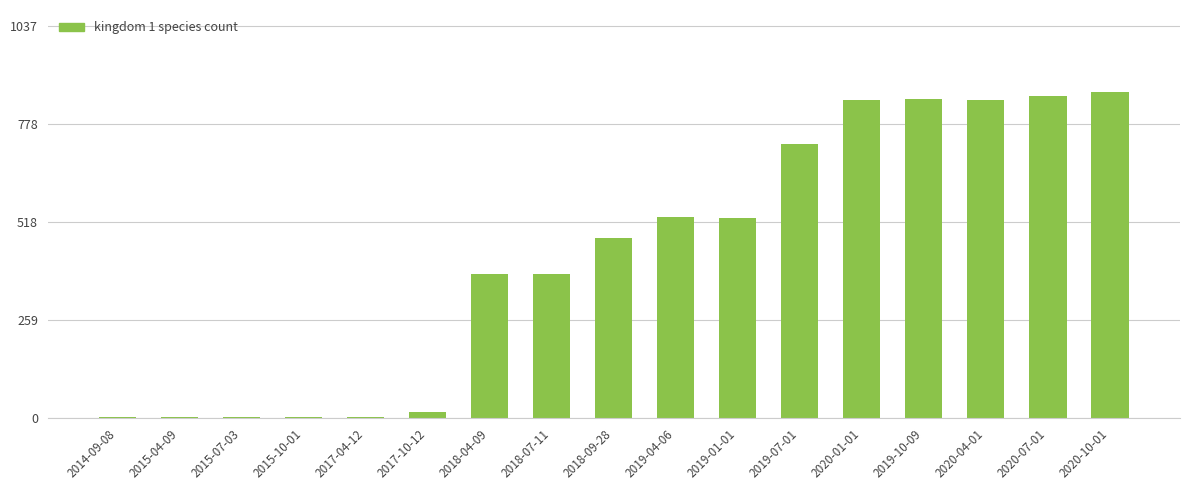

Between 2020-10-01 and 2015-10-01, which is larger?

2020-10-01